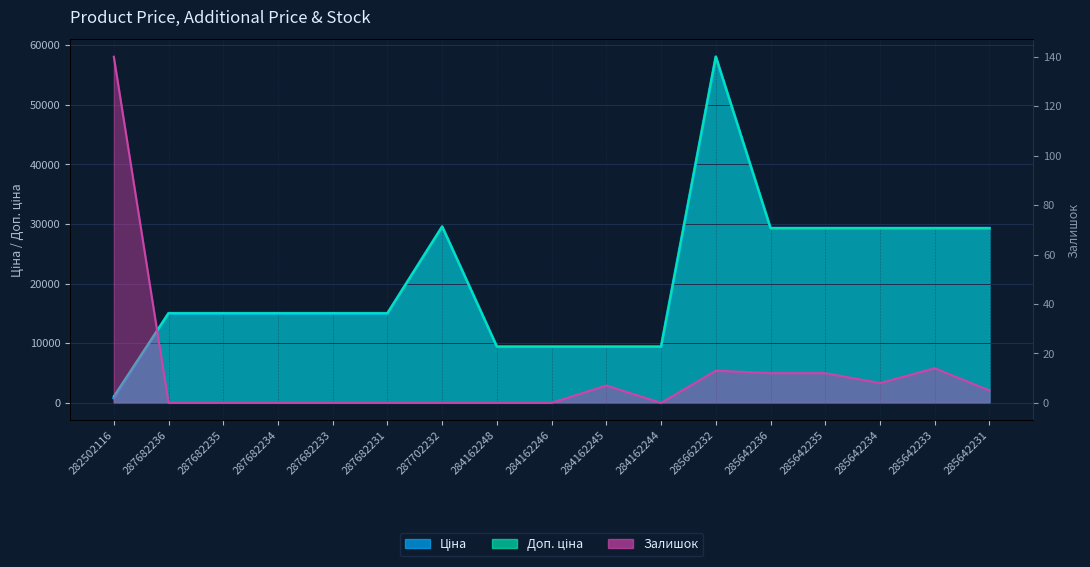

How many categories are shown in the chart?

17